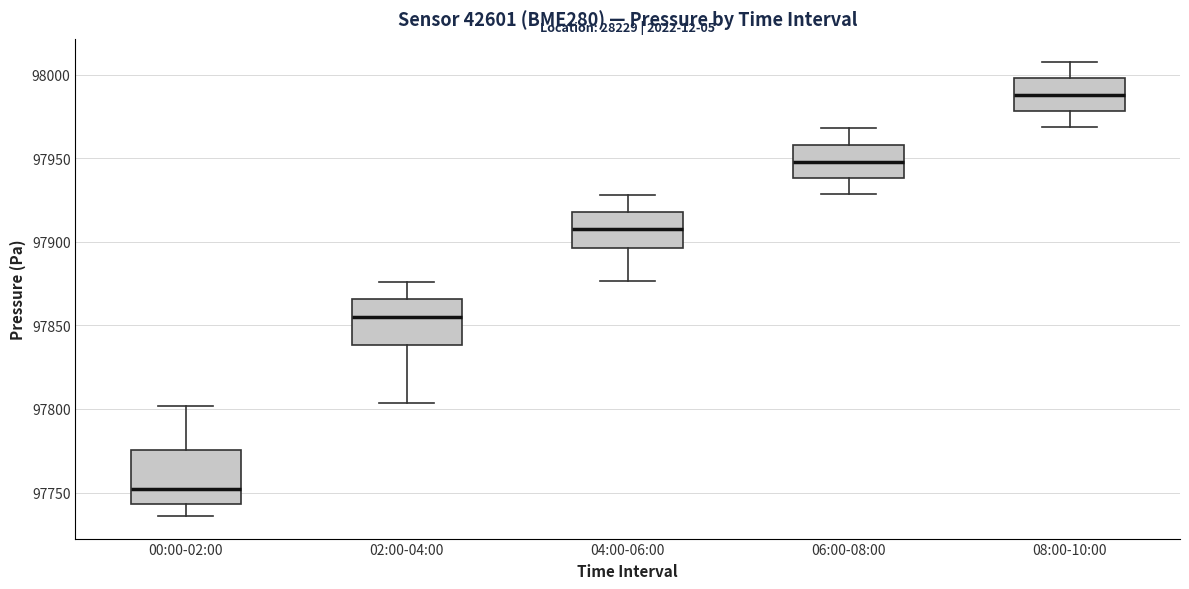

Where is the upper edge of the box for 04:00-06:00 on the y-axis? The values are not printed on the chart, so give them approximately, as read against the axis.

97920